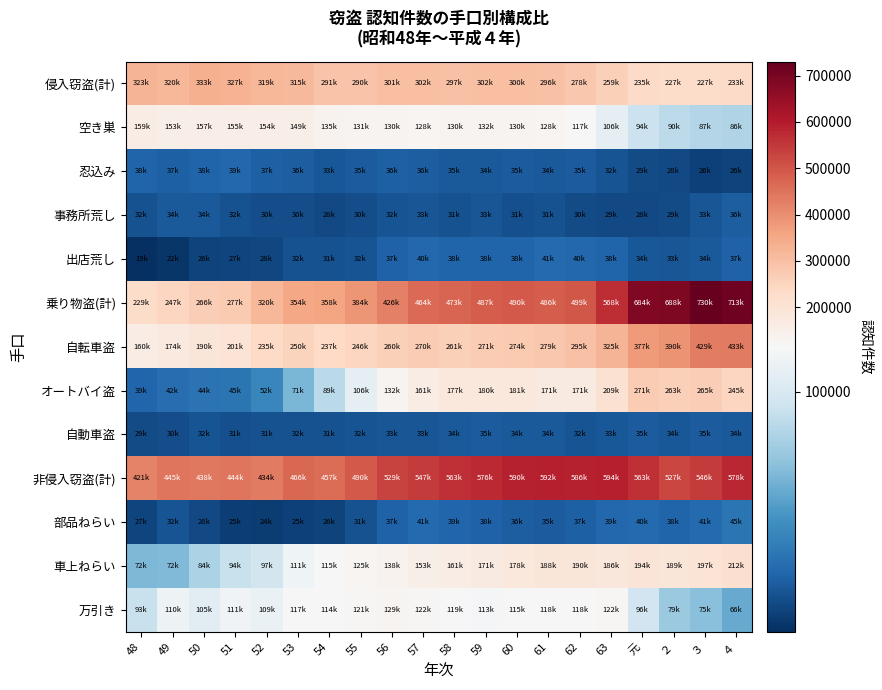

Reading right to left, list all the values displayed in this chart.

侵入窃盗(計): ４=233690	３=227946	２=227853	元=235079	63=259566	62=278736	61=296777	60=300026	59=302021	58=297607	57=302161	56=301536	55=290683	54=291506	53=315138	52=319049	51=327763	50=333091	49=320674	48=323085
空き巣: ４=86716	３=87399	２=90350	元=94353	63=106126	62=117590	61=128913	60=130886	59=132004	58=130030	57=128327	56=130331	55=131062	54=135489	53=149056	52=154602	51=155928	50=157958	49=153374	48=159706
忍込み: ４=26528	３=26219	２=28543	元=29979	63=32616	62=35338	61=34720	60=35653	59=34937	58=35145	57=36452	56=36981	55=35431	54=33967	53=36565	52=37322	51=39924	50=38809	49=37474	48=38737
事務所荒し: ４=36506	３=33026	２=29334	元=28688	63=29251	62=30029	61=31877	60=31271	59=33313	58=31962	57=33102	56=32595	55=30526	54=28843	53=30385	52=30655	51=32206	50=34656	49=34637	48=32184
出店荒し: ４=37772	３=34923	２=33624	元=34307	63=38662	62=40199	61=41129	60=38695	59=38870	58=38533	57=40175	56=37944	55=32976	54=31954	53=32022	52=28526	51=27770	50=26484	49=22049	48=19572
乗り物盗(計): ４=713823	３=730266	２=688783	元=684600	63=568706	62=499460	61=486067	60=490507	59=487594	58=473741	57=464694	56=426563	55=384902	54=358141	53=354638	52=320010	51=277469	50=266683	49=247291	48=229018
自転車盗: ４=433455	３=429447	２=390793	元=377640	63=325326	62=295184	61=279576	60=274448	59=271936	58=261270	57=270230	56=260802	55=246307	54=237116	53=250824	52=235498	51=201231	50=190123	49=174484	48=160409
オートバイ盗: ４=245628	３=265453	２=263823	元=271083	63=209444	62=171325	61=171973	60=181278	59=180339	58=177757	57=161002	56=132309	55=106297	54=89253	53=71762	52=52685	51=45053	50=44242	49=42103	48=39191
自動車盗: ４=34740	３=35366	２=34167	元=35877	63=33936	62=32951	61=34518	60=34781	59=35319	58=34714	57=33462	56=33452	55=32298	54=31772	53=32052	52=31827	51=31185	50=32318	49=30704	48=29418
非侵入窃盗(計): ４=578350	３=546045	２=527431	元=563911	63=594083	62=586600	61=592252	60=590704	59=576090	58=563910	57=547046	56=529255	55=490024	54=457830	53=466872	52=434334	51=444516	50=438168	49=445188	48=421773
部品ねらい: ４=45028	３=41149	２=38782	元=40594	63=39766	62=37451	61=35781	60=36133	59=38215	58=39175	57=41013	56=37702	55=31973	54=26685	53=25823	52=24653	51=25305	50=28579	49=32745	48=27123
車上ねらい: ４=212955	３=197763	２=189675	元=194824	63=186960	62=190449	61=188459	60=178451	59=171268	58=161304	57=153554	56=138748	55=125868	54=115692	53=111088	52=97712	51=94202	50=84736	49=72925	48=72373
万引き: ４=66852	３=75385	２=79910	元=96662	63=122009	62=118281	61=118975	60=115440	59=113706	58=119946	57=122274	56=129733	55=121706	54=114927	53=117703	52=109140	51=111526	50=105161	49=110341	48=93936